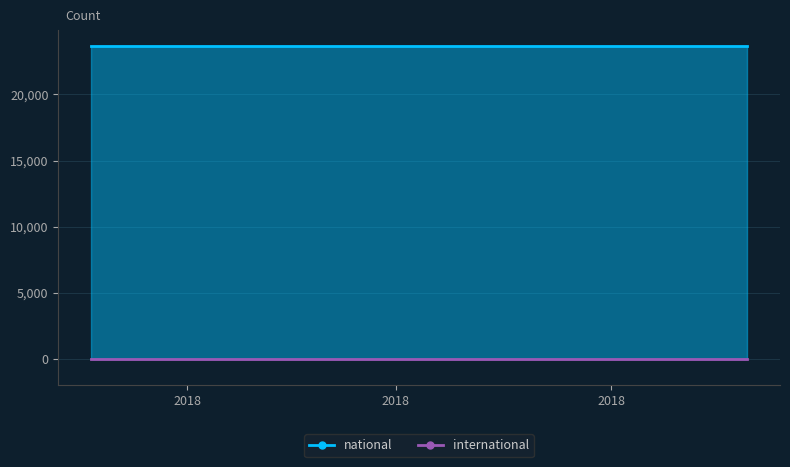

Reading left to right, list all the values displayed in this chart.

national: 23697	23697	23697	23697
international: 0	0	0	0